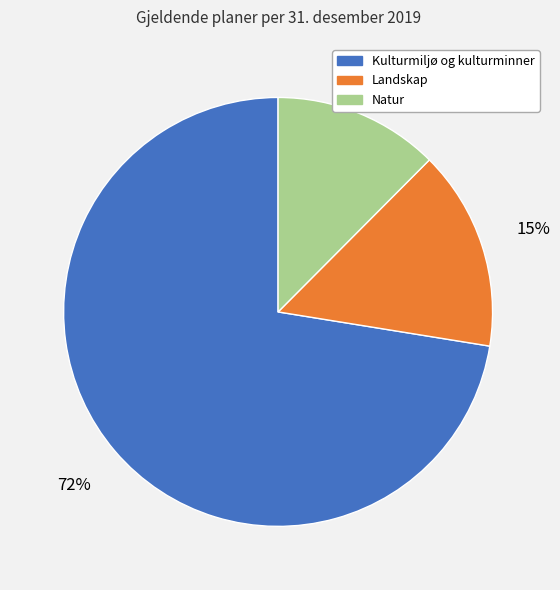

How many segments does this pie chart have?

3